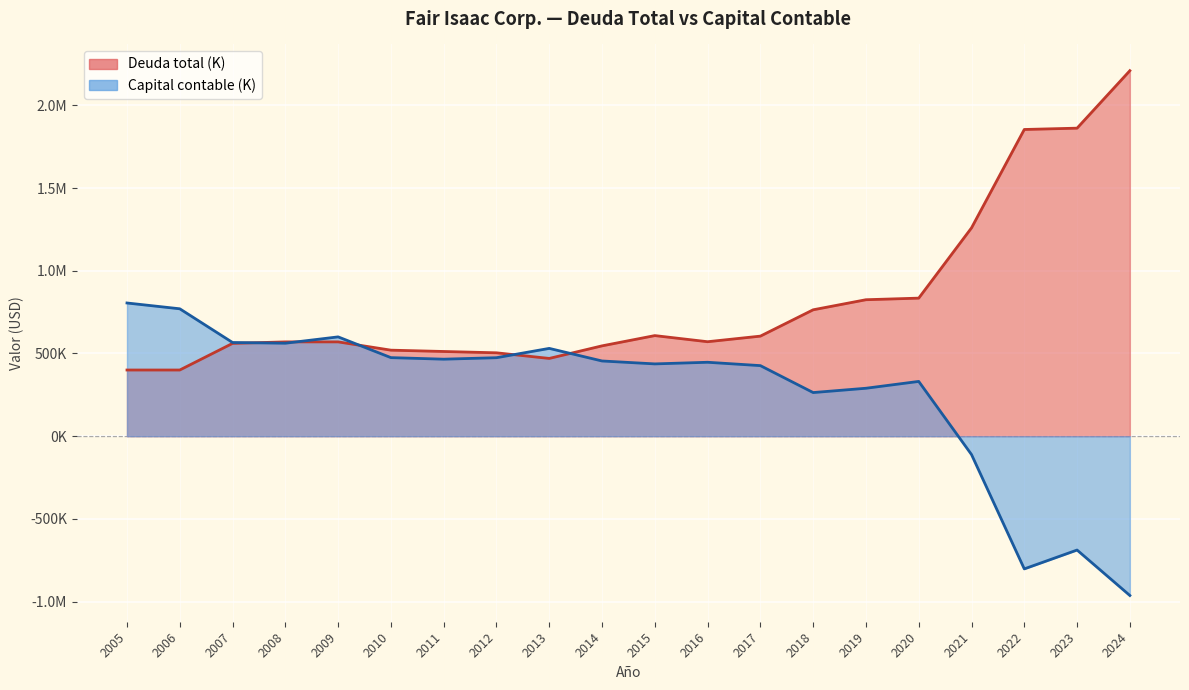

Where is the first local minimum for Deuda total (K)?

2013